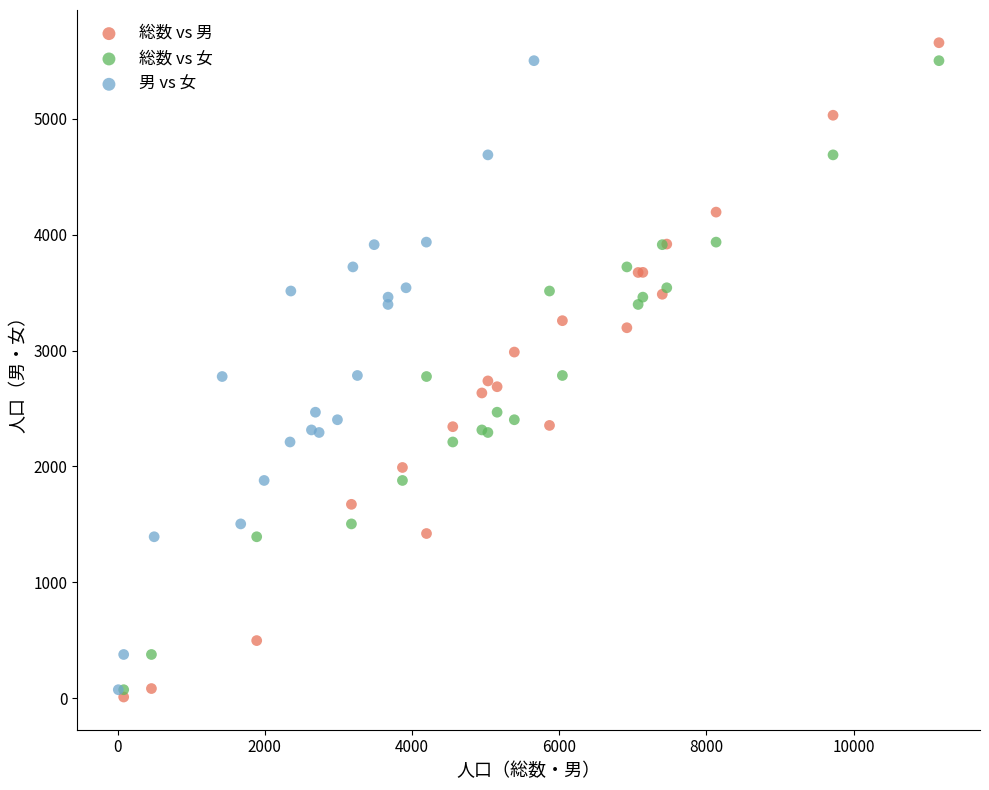

What are all the series names shown in the legend?

総数 vs 男, 総数 vs 女, 男 vs 女